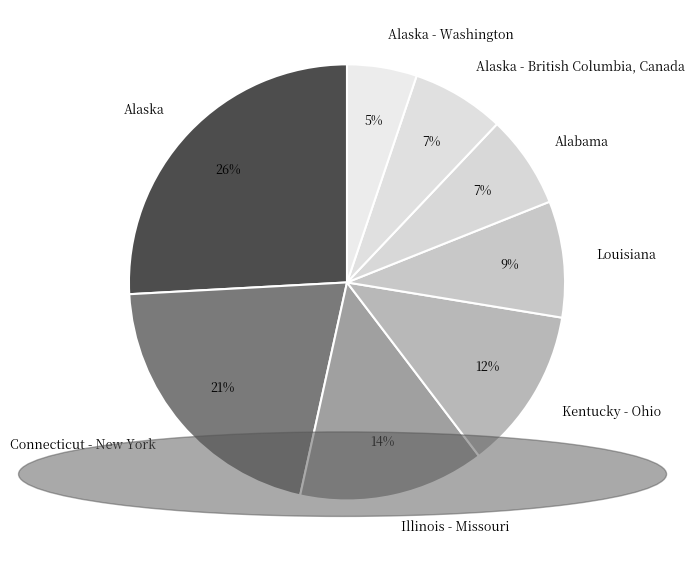

To the nearest percent, what portion does Alabama represent?

7%